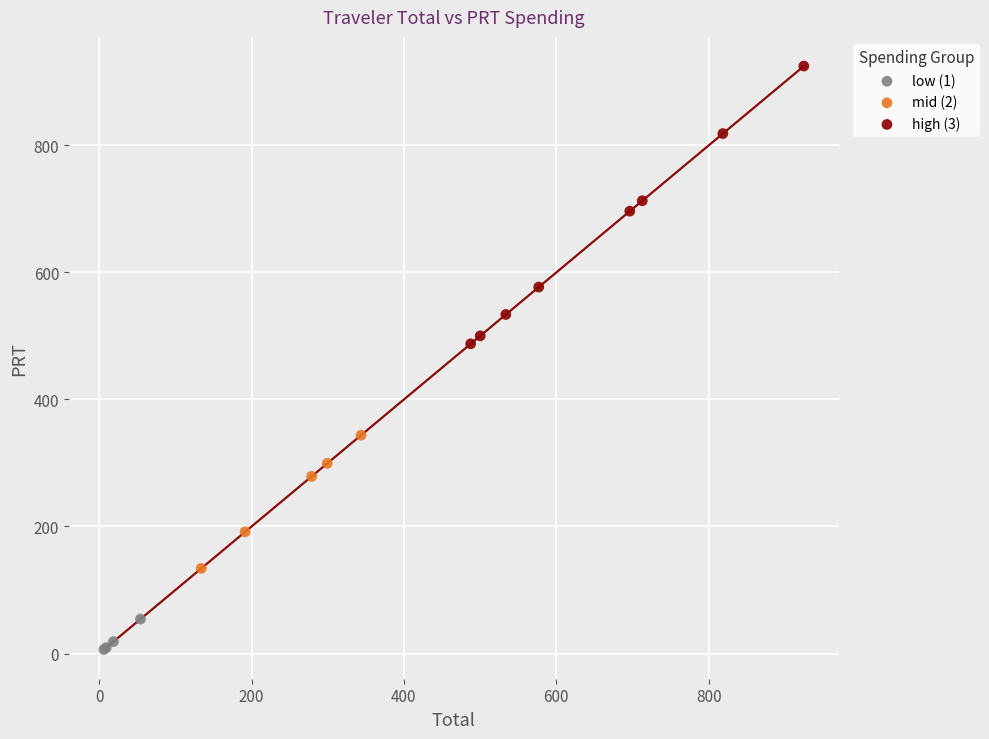

Which series has the widest spread of Y values?

high (3)